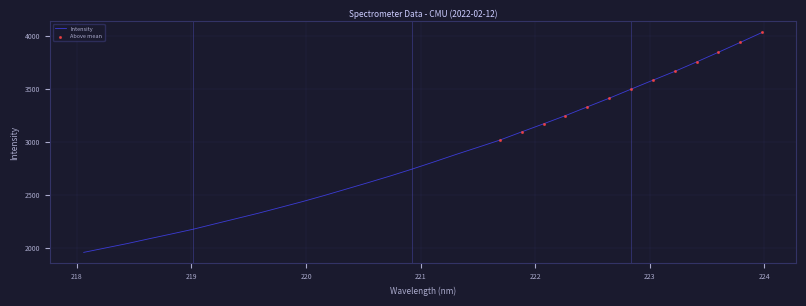

What is the difference between the maximum and minimum values?

2069.5